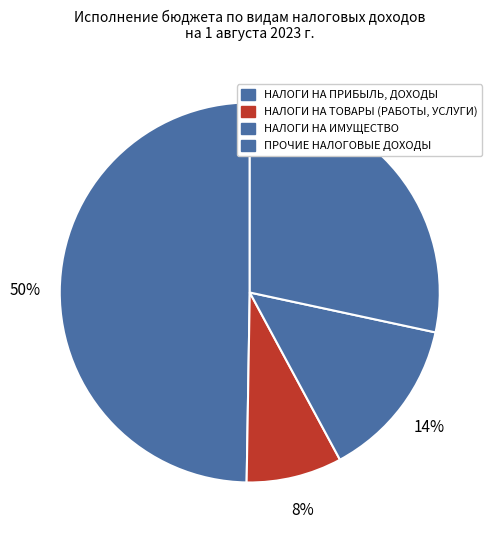

Count the number of slices in the pie.

4